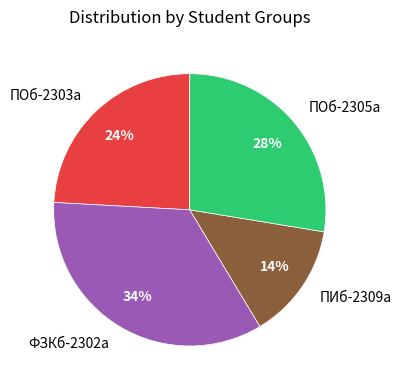

To the nearest percent, what is the average slice percentage?

25%